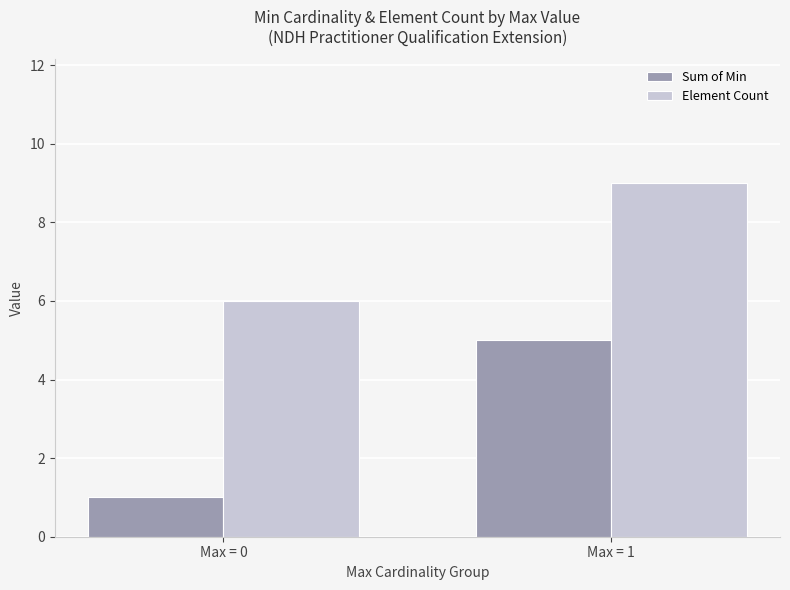

Reading right to left, transcribe all the data shown in this chart.

Sum of Min: Max = 1=5	Max = 0=1
Element Count: Max = 1=9	Max = 0=6